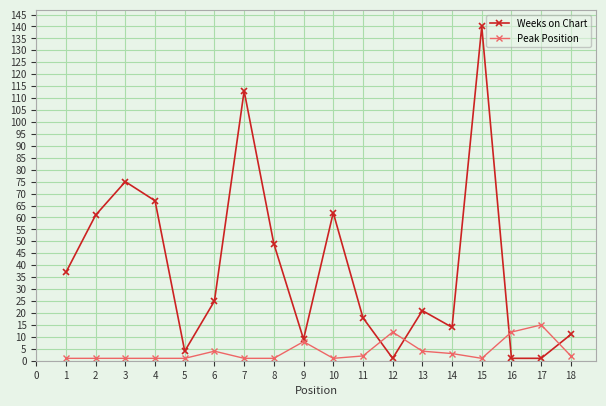

Where is the first local minimum for Weeks on Chart?

5